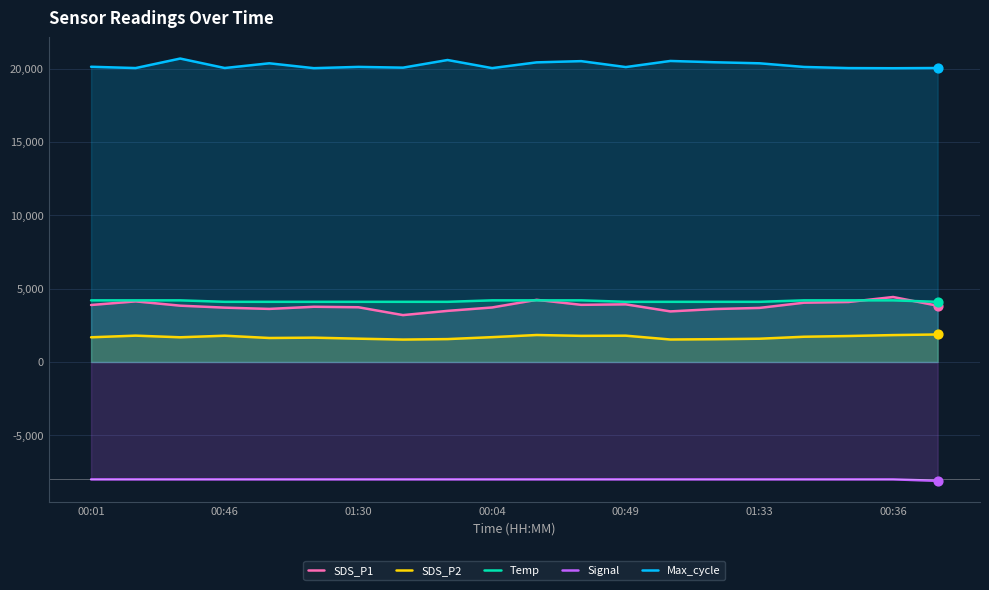

What is the total value across all series at 01:33?

21726.0